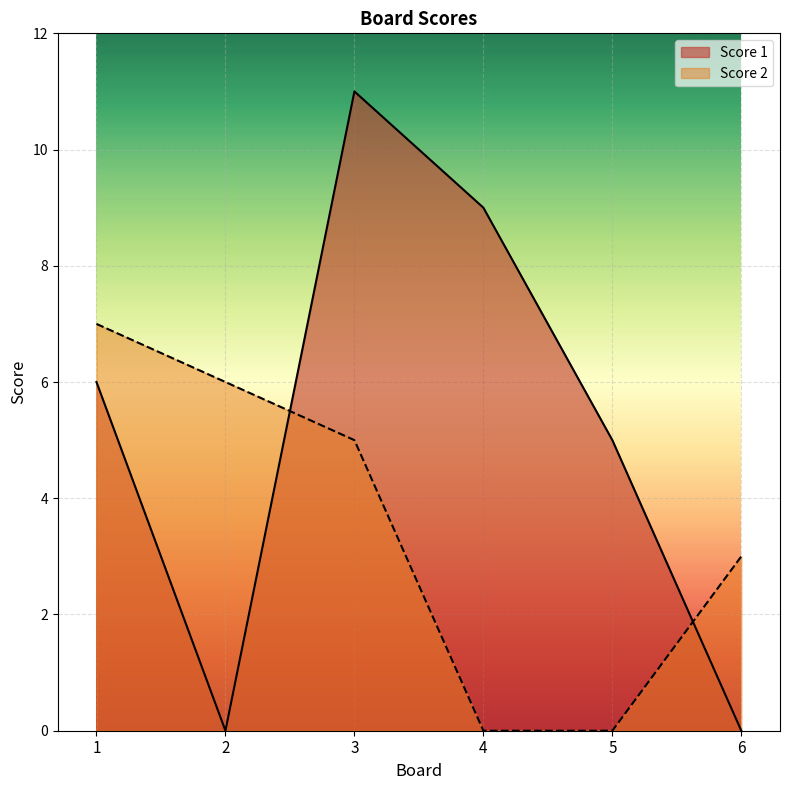

What are all the series names shown in the legend?

Score 1, Score 2